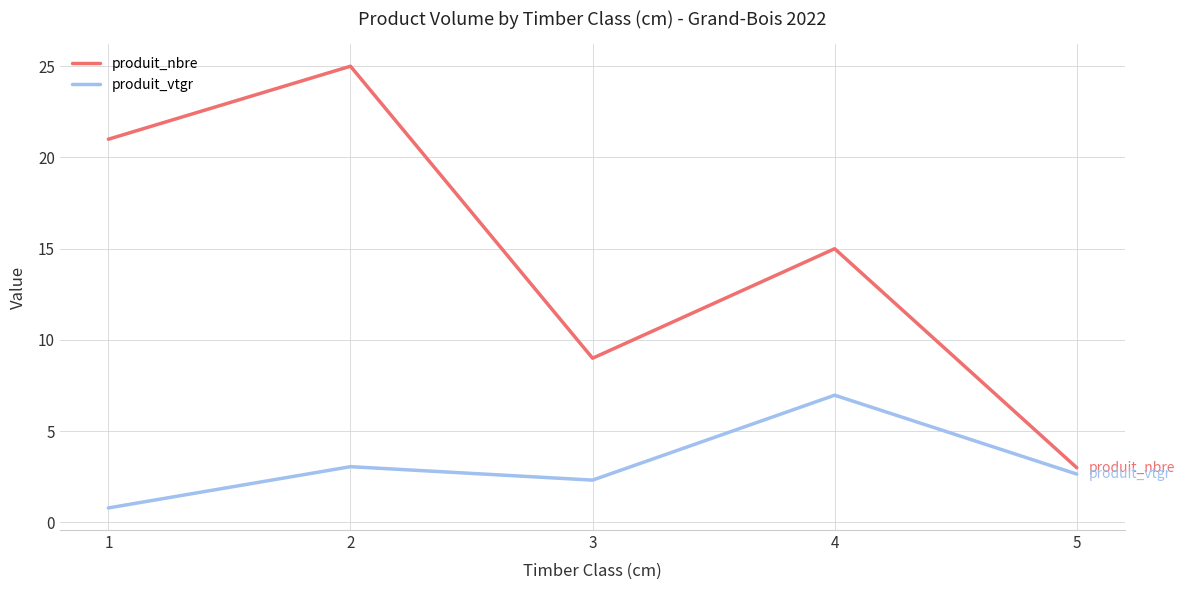

True or false: produit_vtgr has more than 0 points higher than both neighbors.

True